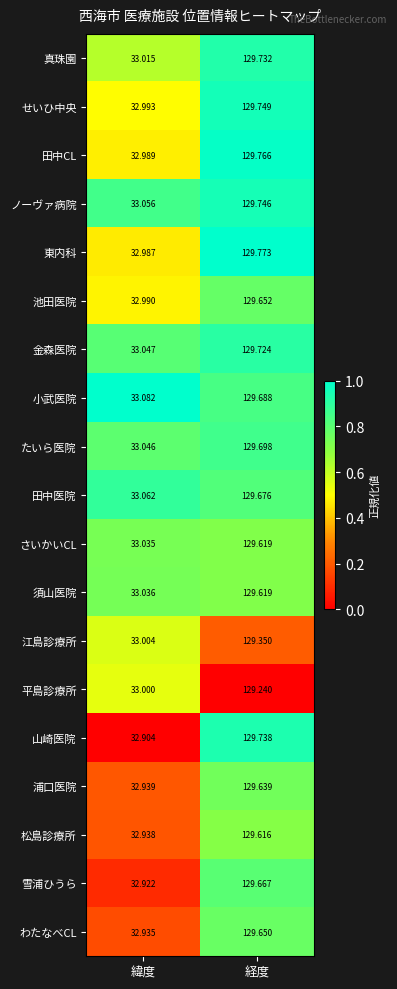

At which category is the sum across all series the highest?

経度